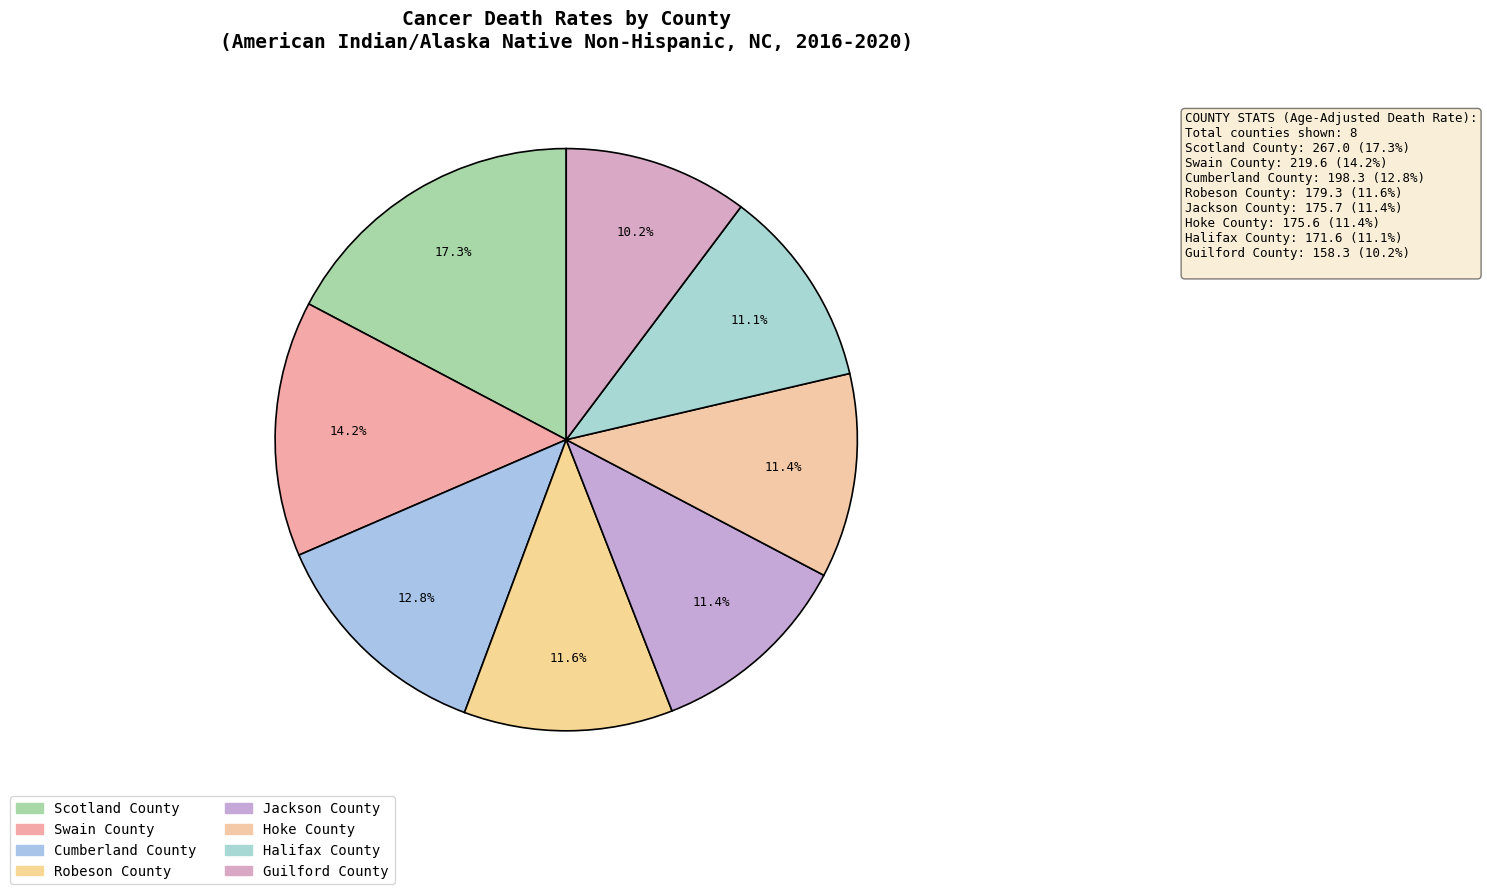

To the nearest percent, what is the difference between the largest and smallest slice percentages?

7%